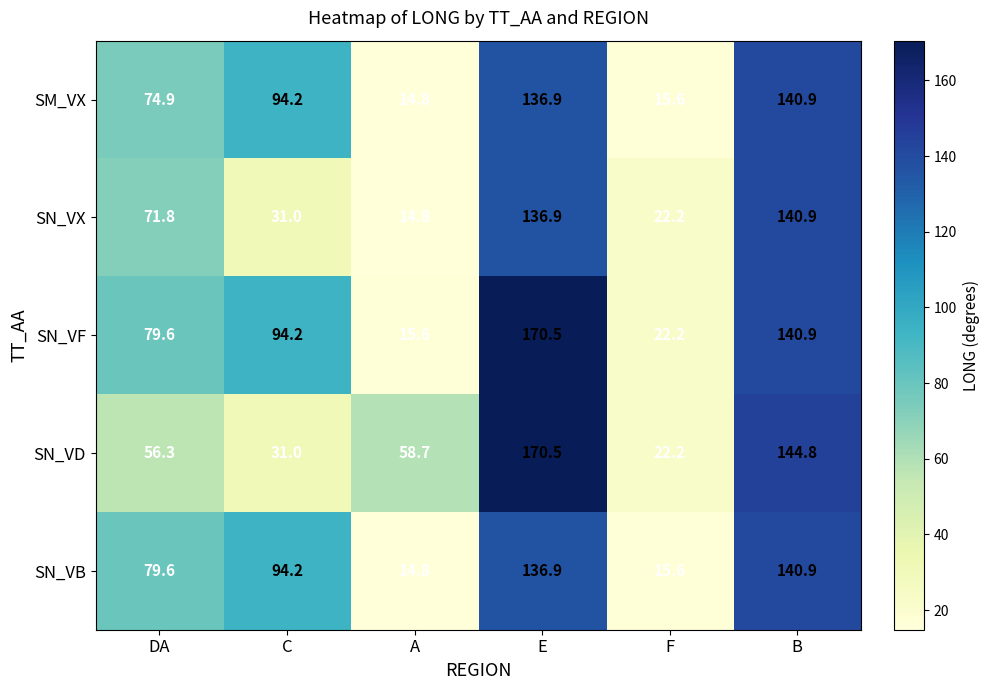

Is it true that SM_VX equals 191.5 at E?

False